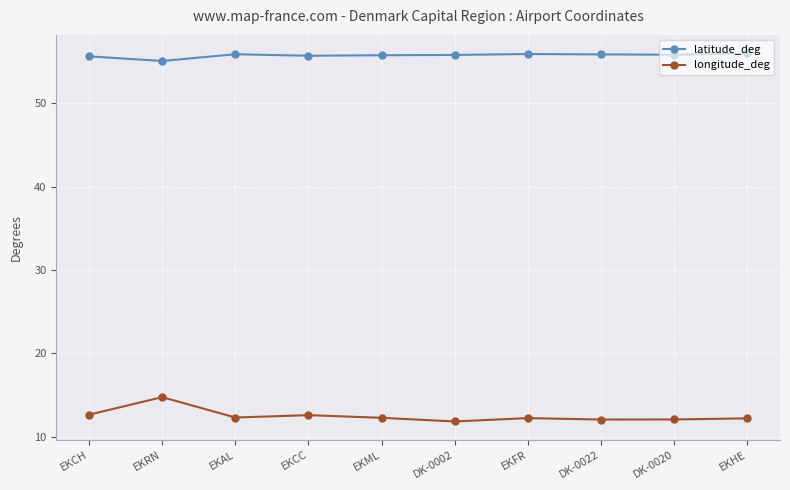

What is the difference between the latitude_deg values at EKFR and DK-0020?

0.1